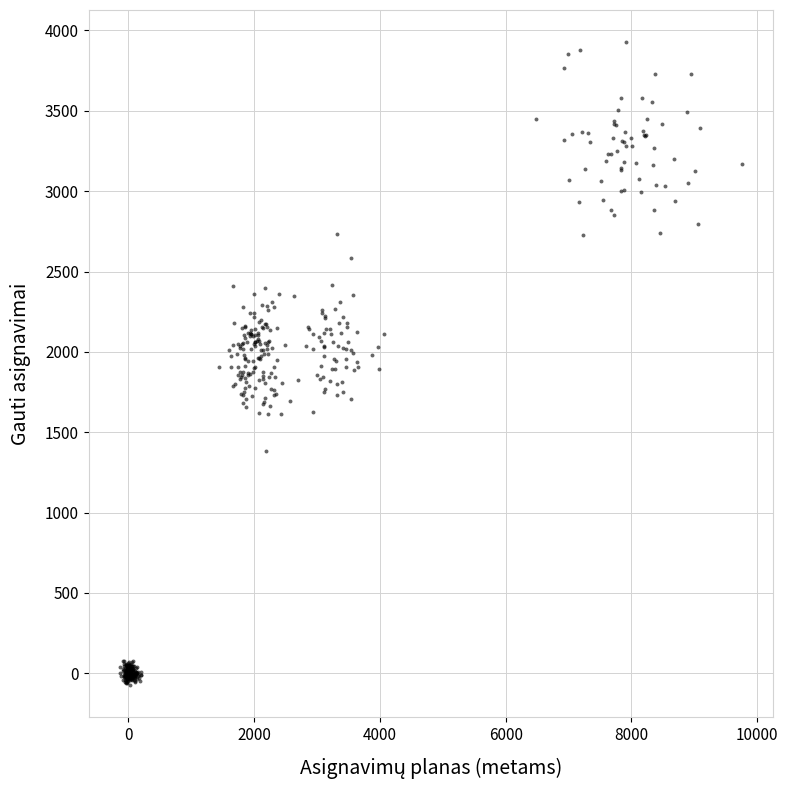

What is the range of Y values (max minus min)?

4001.3